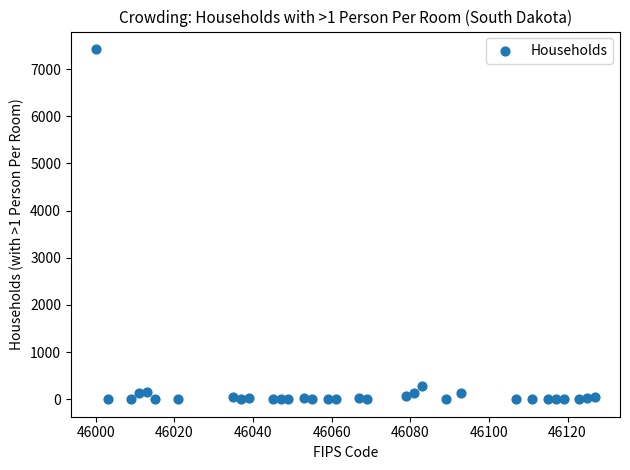

What is the range of Y values (max minus min)?

7424